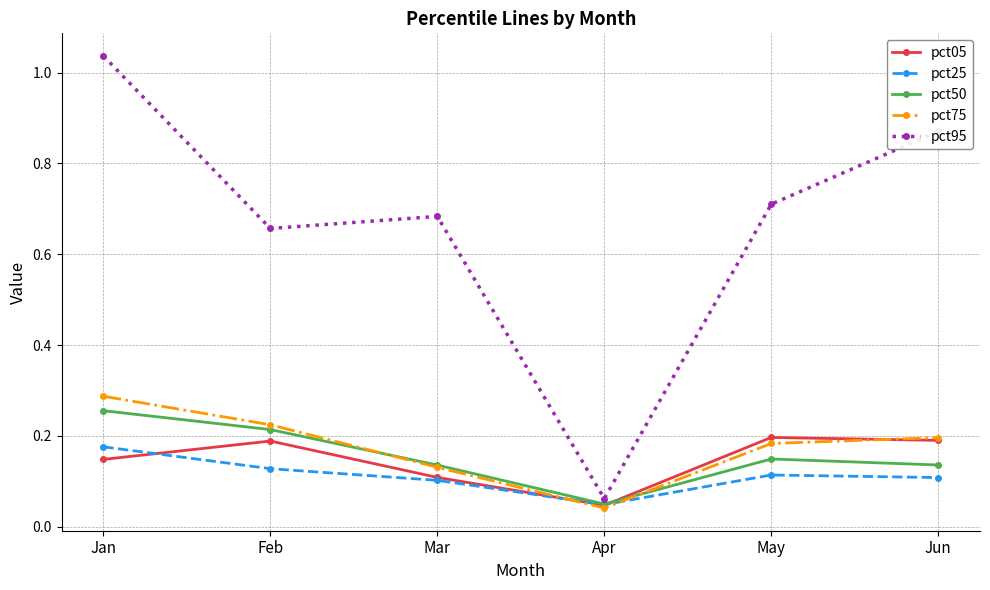

Which series changed the most between Jan and Mar?

pct95